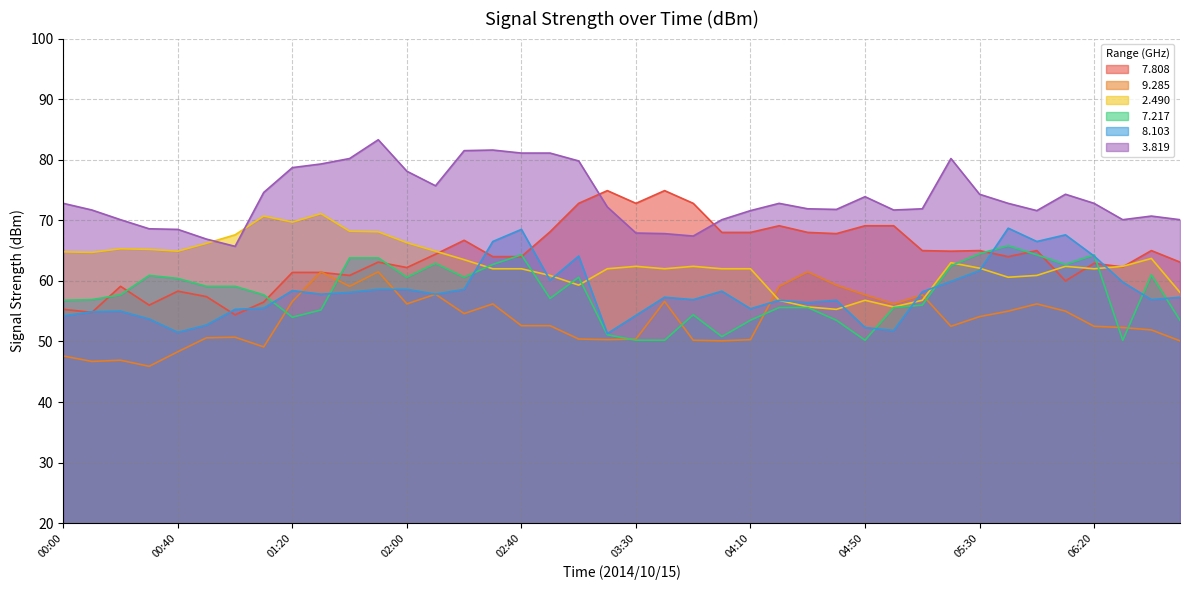

What are all the series names shown in the legend?

  7.808,   9.285,   2.490,   7.217,   8.103,   3.819